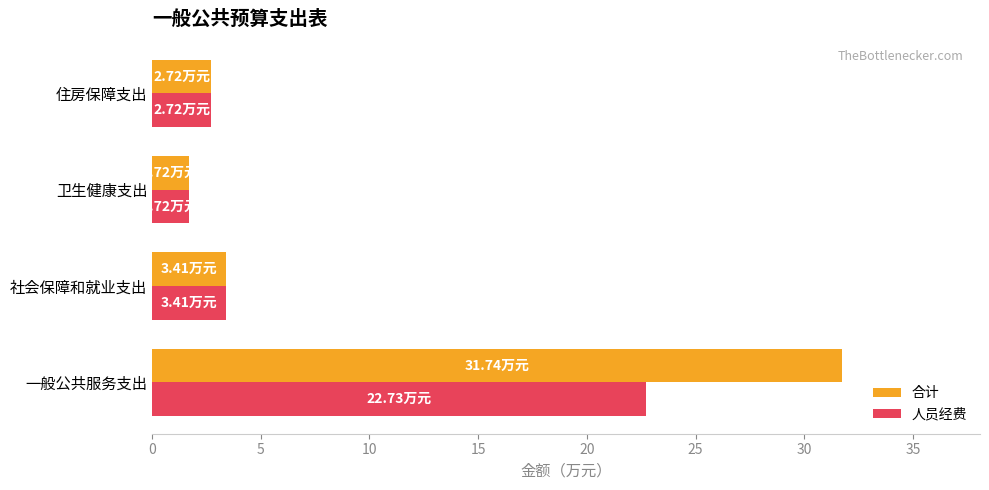

Is the value of 合计 at 一般公共服务支出 greater than the value of 人员经费 at 卫生健康支出?

Yes